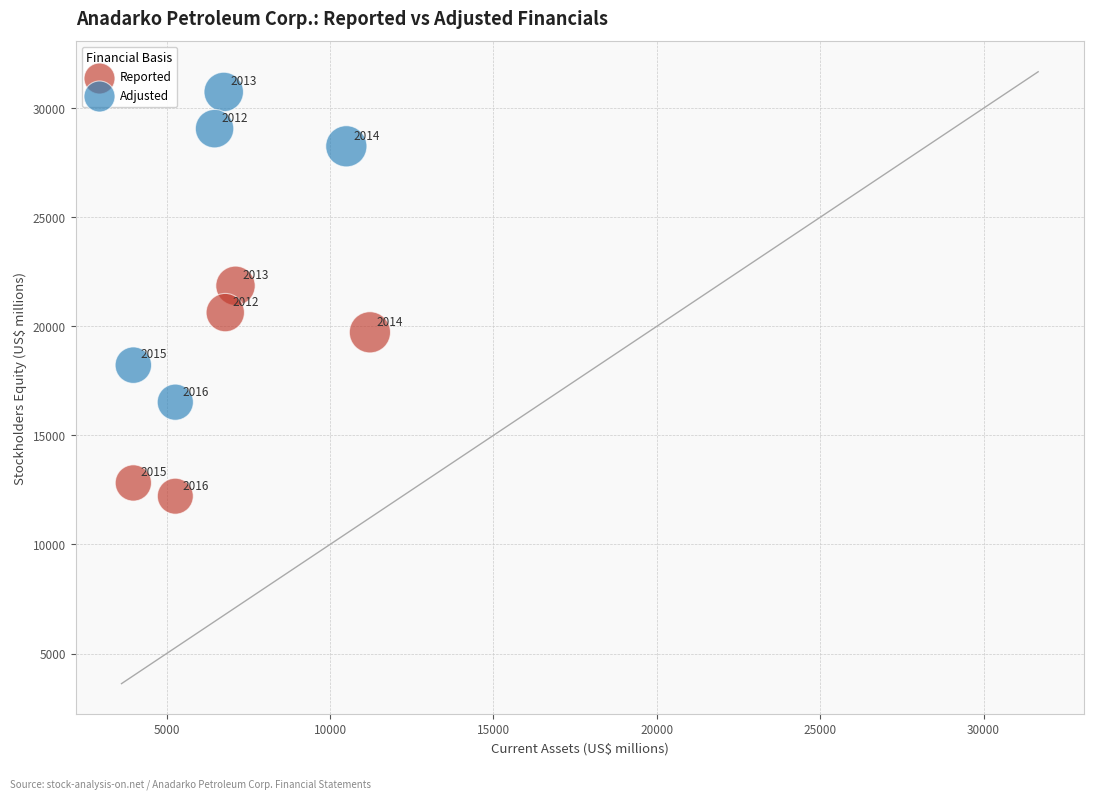

Which series reaches the minimum Y coordinate?

Reported